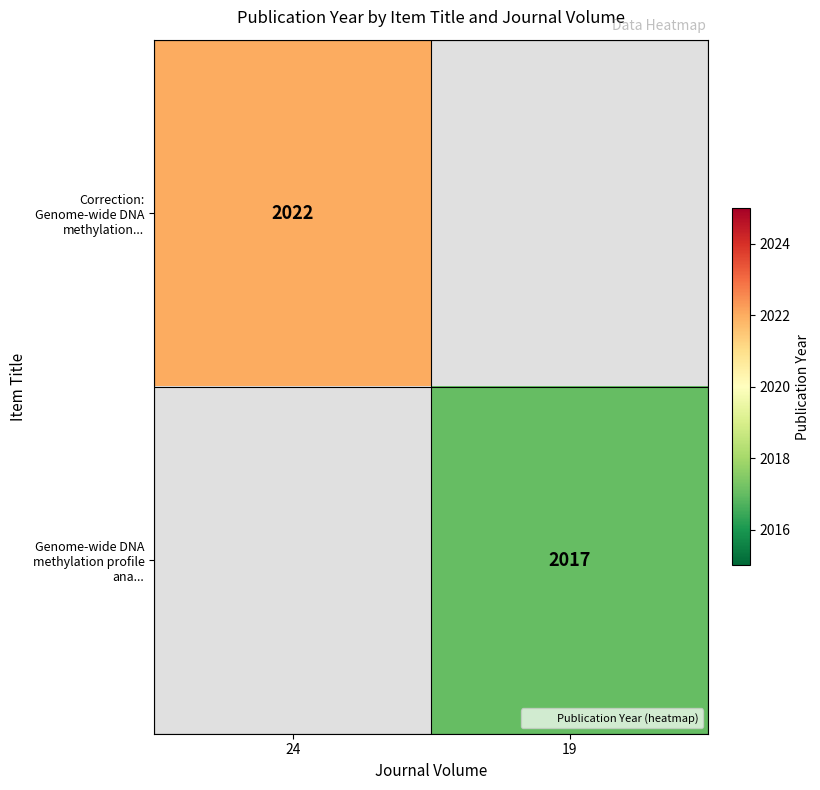

How many data points does each series have?

2